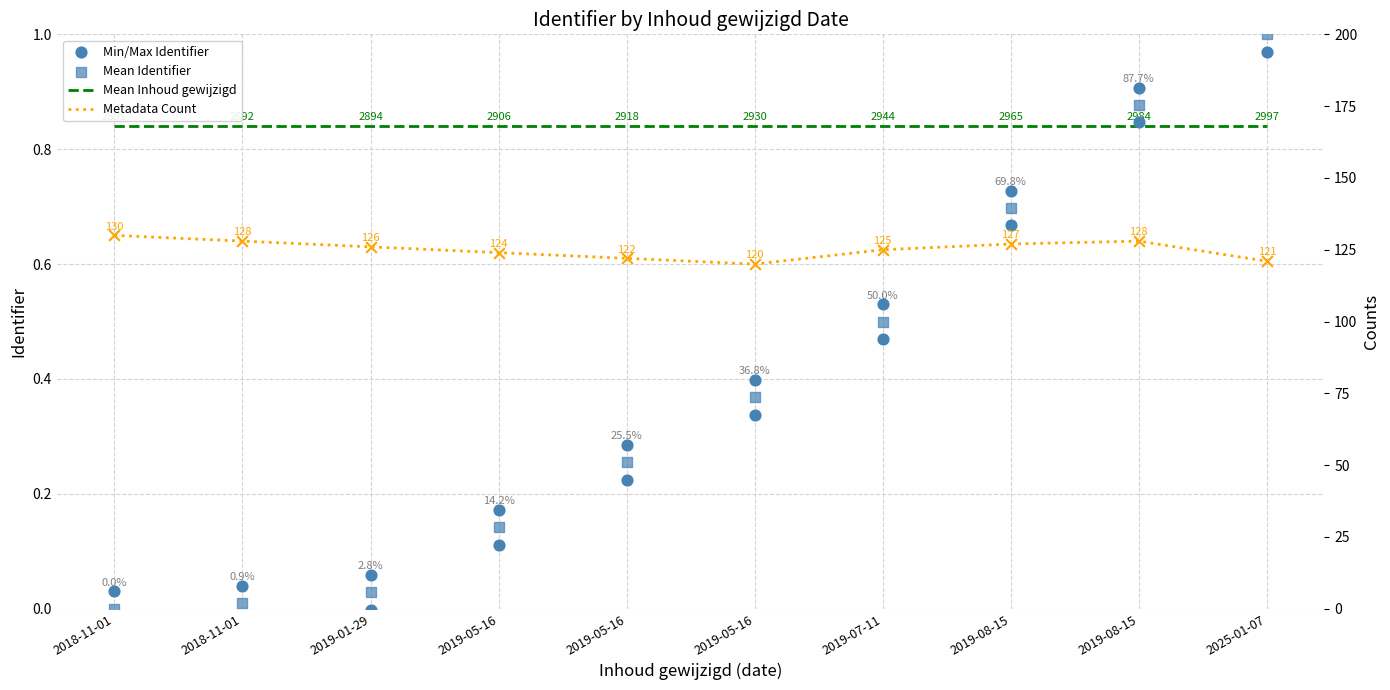

Is the value of Min/Max Identifier at 2019-08-15 greater than the value of Mean Inhoud gewijzigd at 2019-08-15?

No